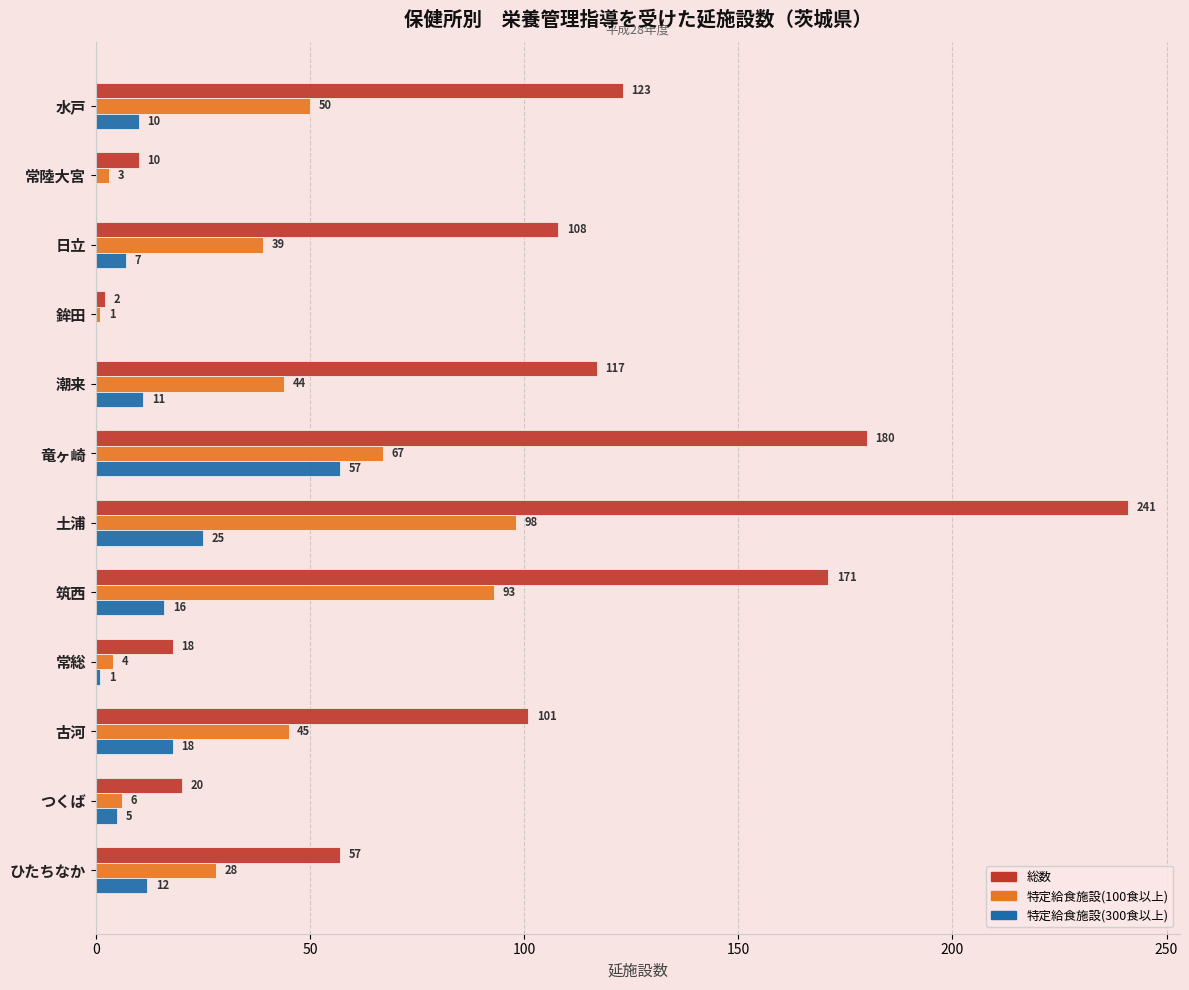

Which series changed the most between 鉾田 and 筑西?

総数